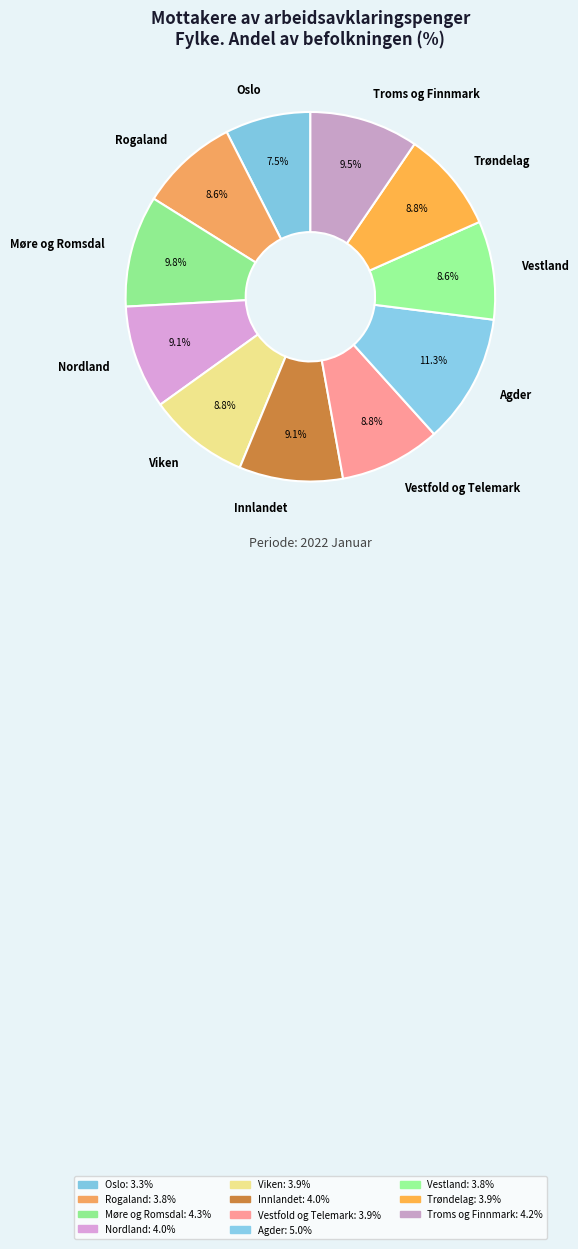

Does Innlandet account for over 50% of the chart?

No